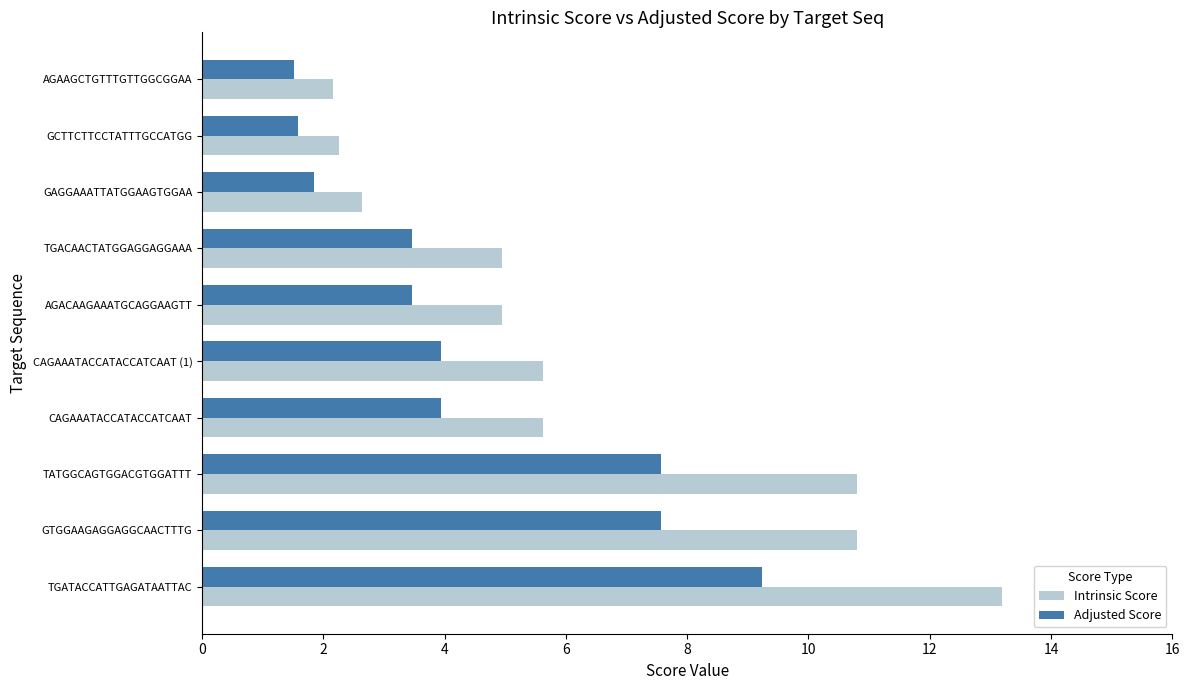

Read the Intrinsic Score value at TGATACCATTGAGATAATTAC.

13.2